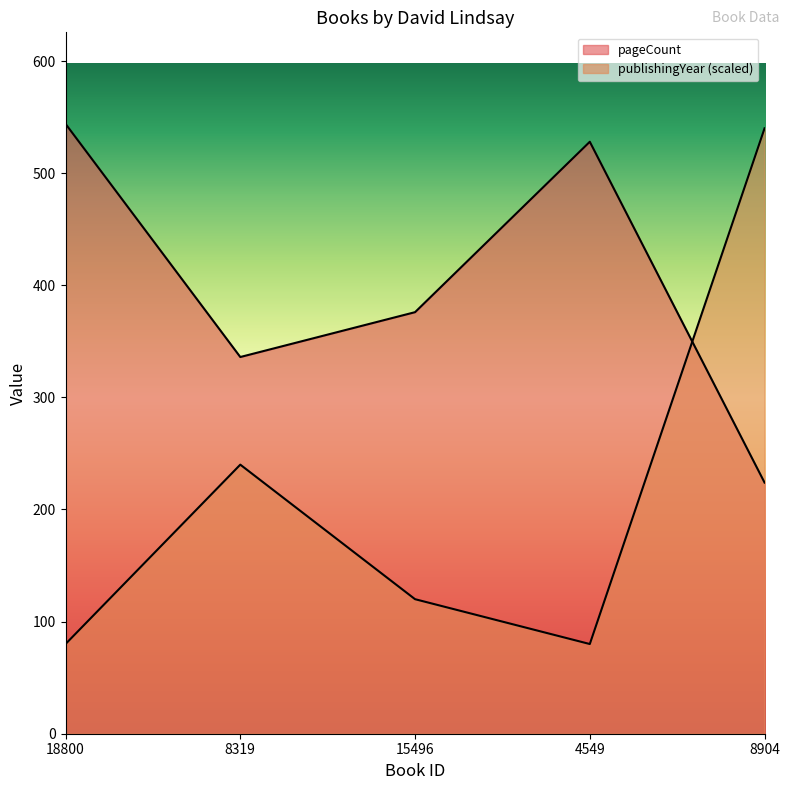

What are all the series names shown in the legend?

pageCount, publishingYear